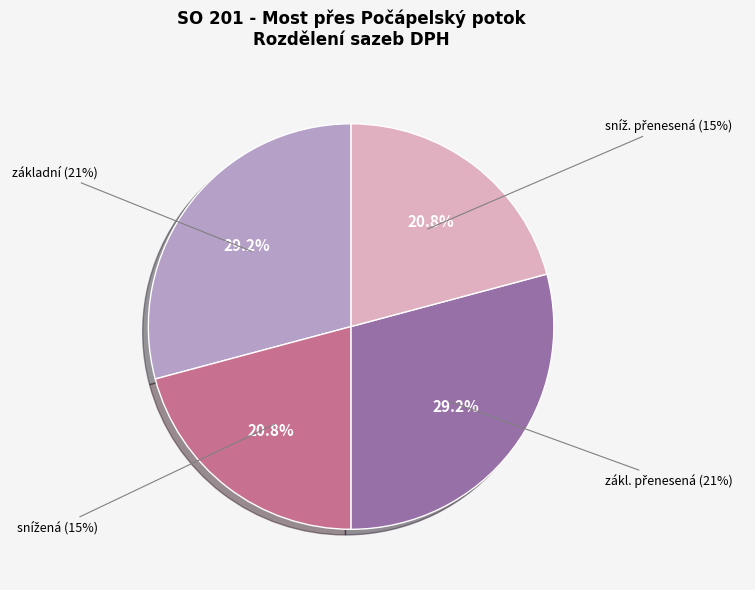

Count the number of slices in the pie.

5